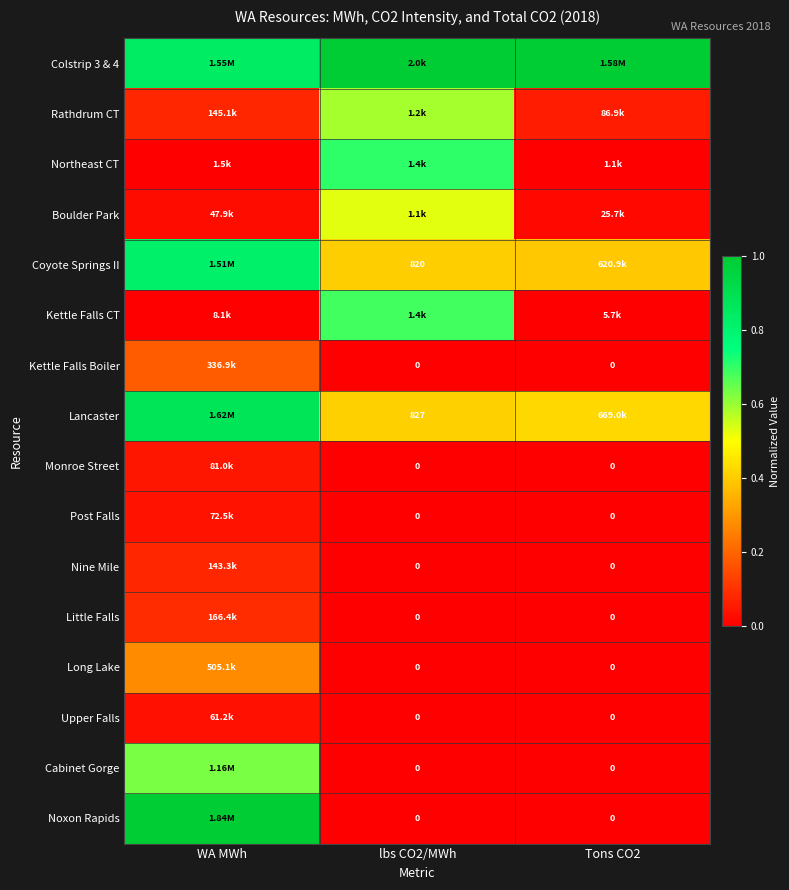

At which label does Nine Mile reach its minimum?

lbs CO2/MWh